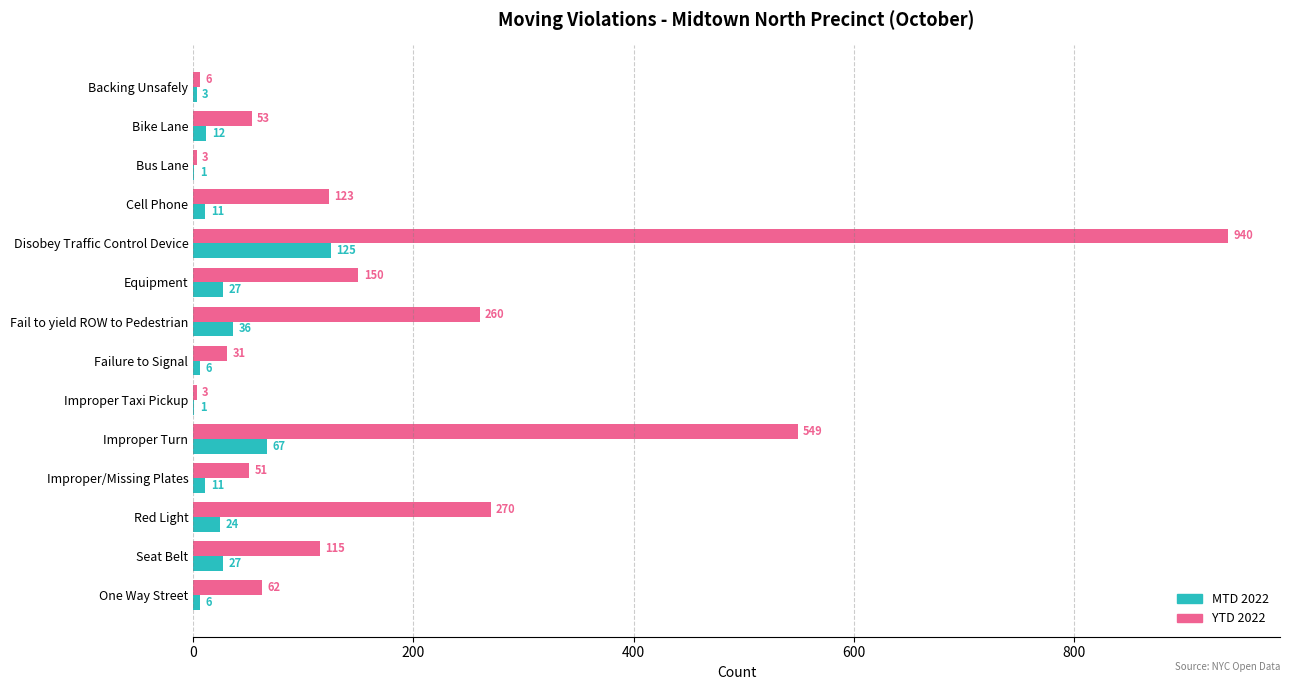

Which series has the largest range (max minus min)?

YTD 2022